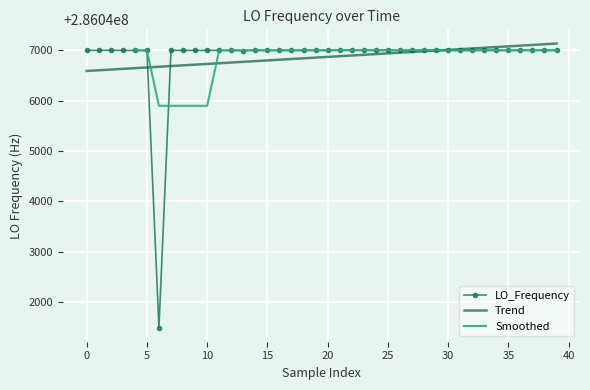

True or false: the data shows 484549844.2 at 29.

False